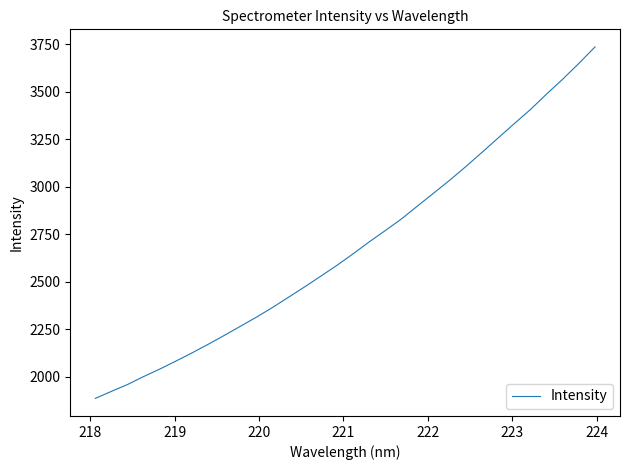

What is the difference between the maximum and minimum values?

1851.8